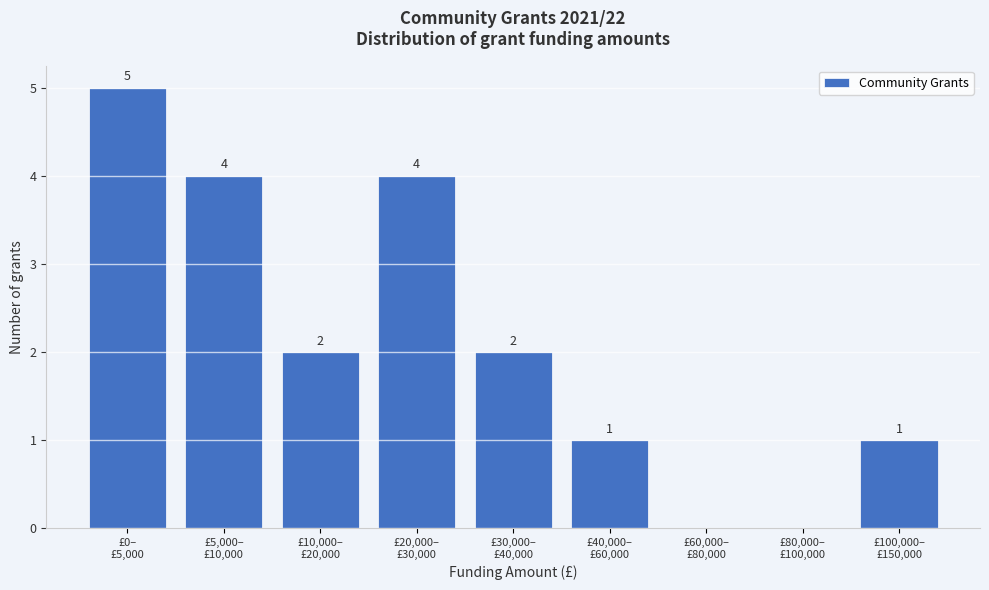

What is the sum of all values?

19